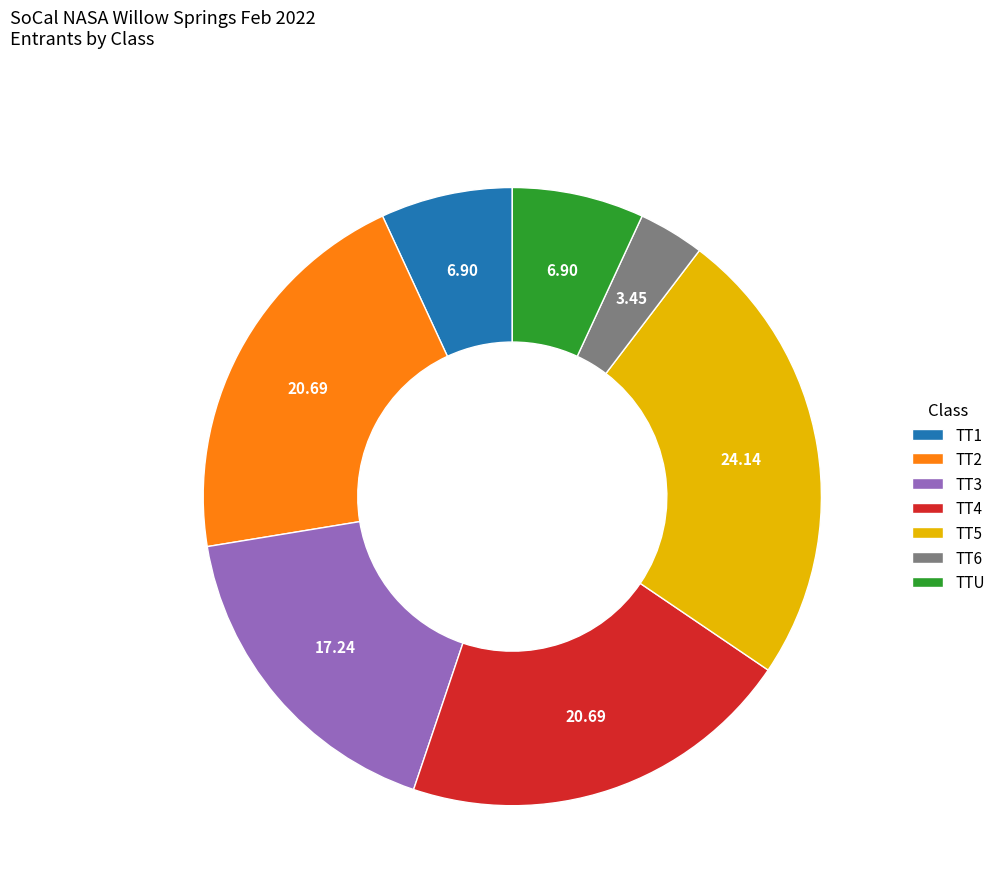

Count the number of slices in the pie.

7